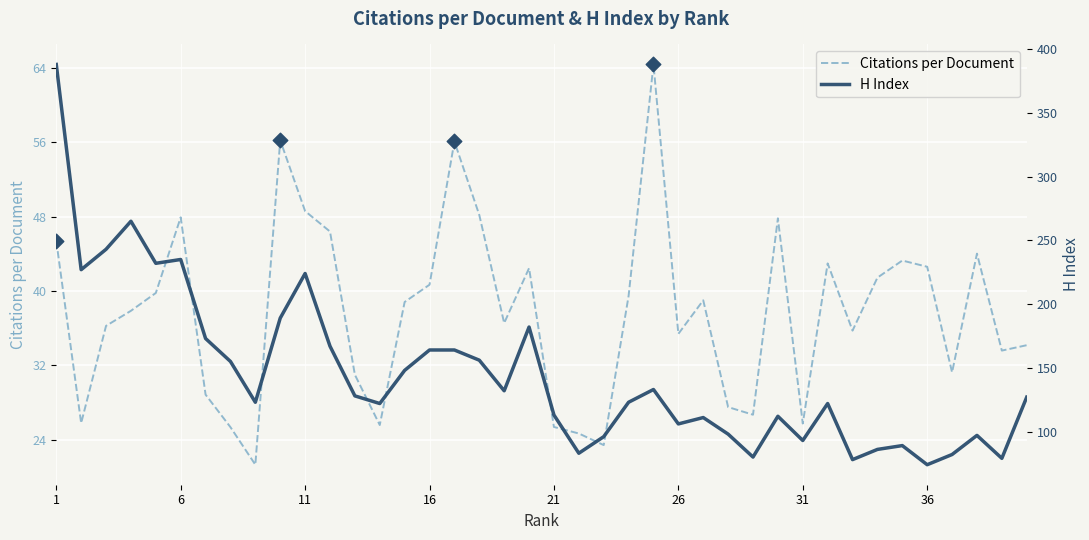

What is the minimum value for Citations per Document?

21.3